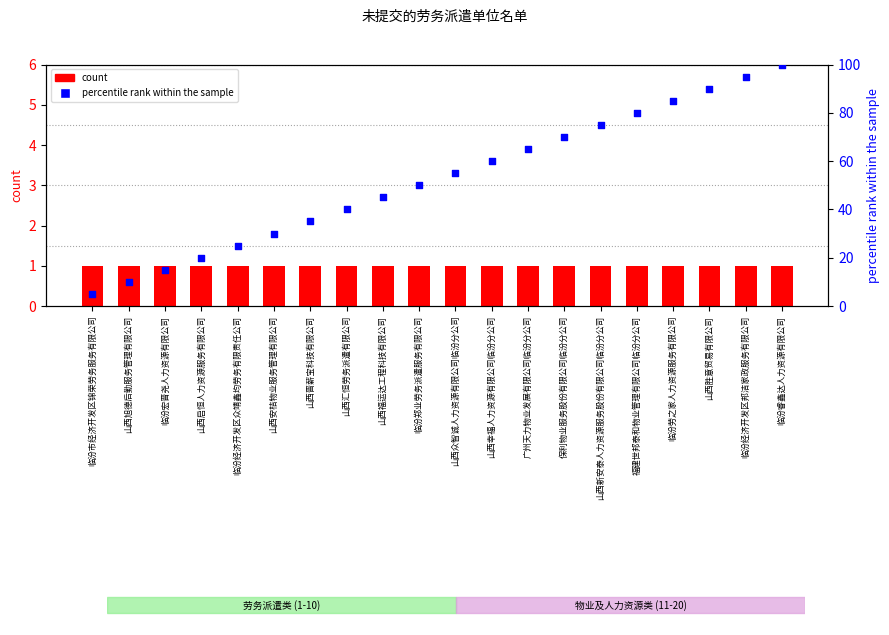

Is the value of count at 山西晋薪宝科技有限公司 greater than the value of percentile rank within the sample at 山西晋薪宝科技有限公司?

No